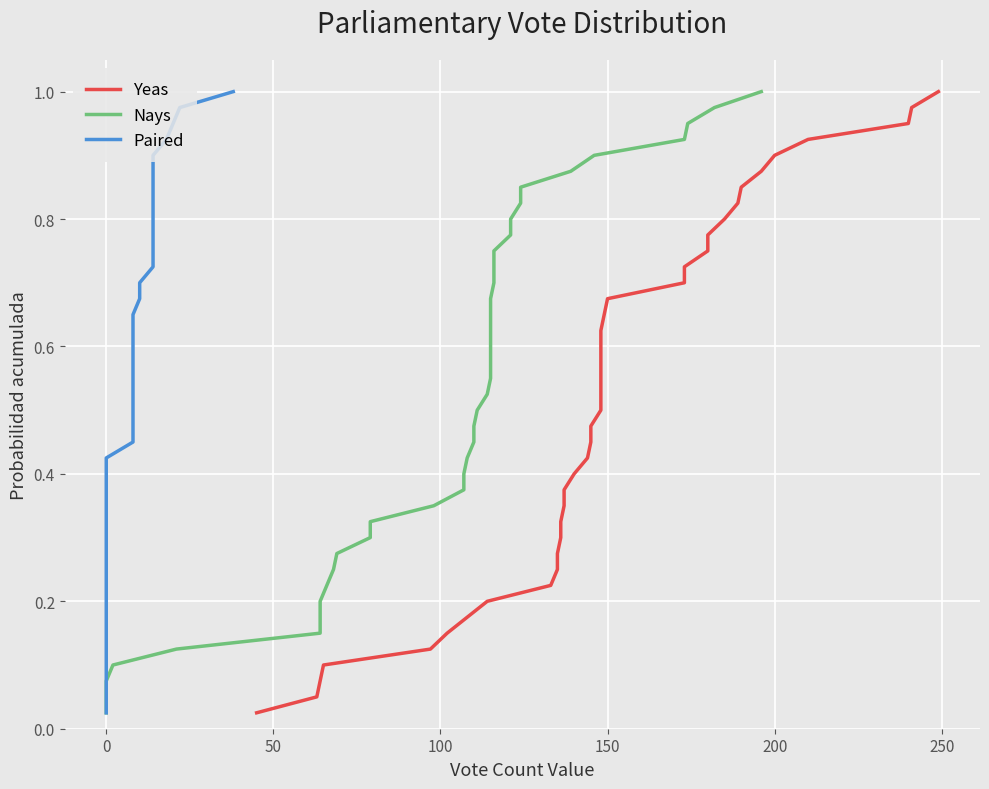

What is the average value of the Yeas series?

0.5